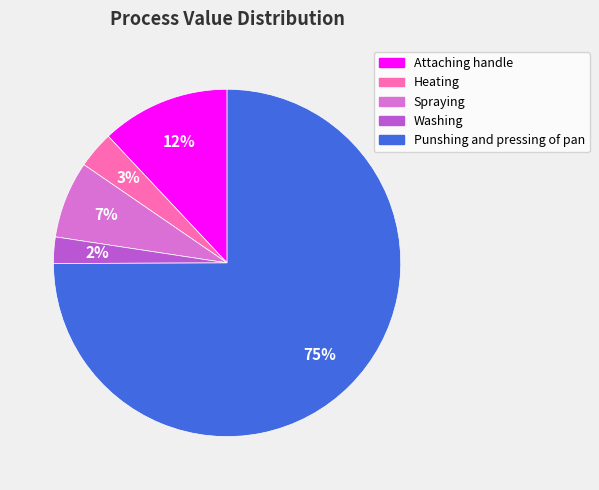

Do Heating and Attaching handle together represent more than half of the pie?

No